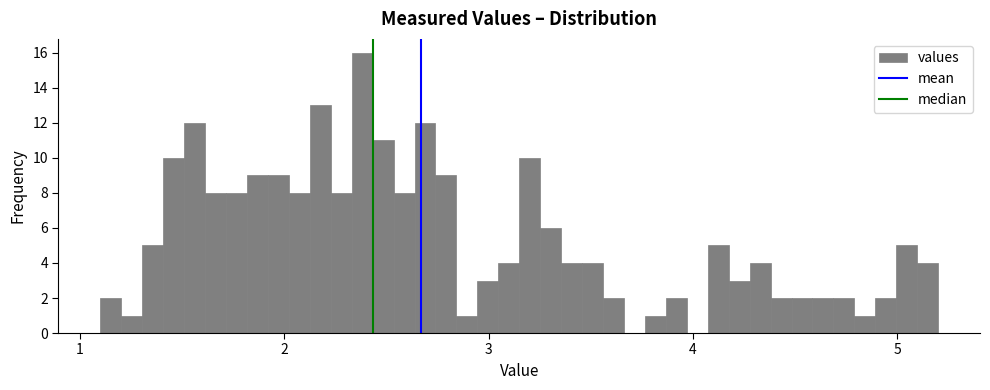

Read against the x-axis, roughly where is the centre of the tallest bar?

2.4